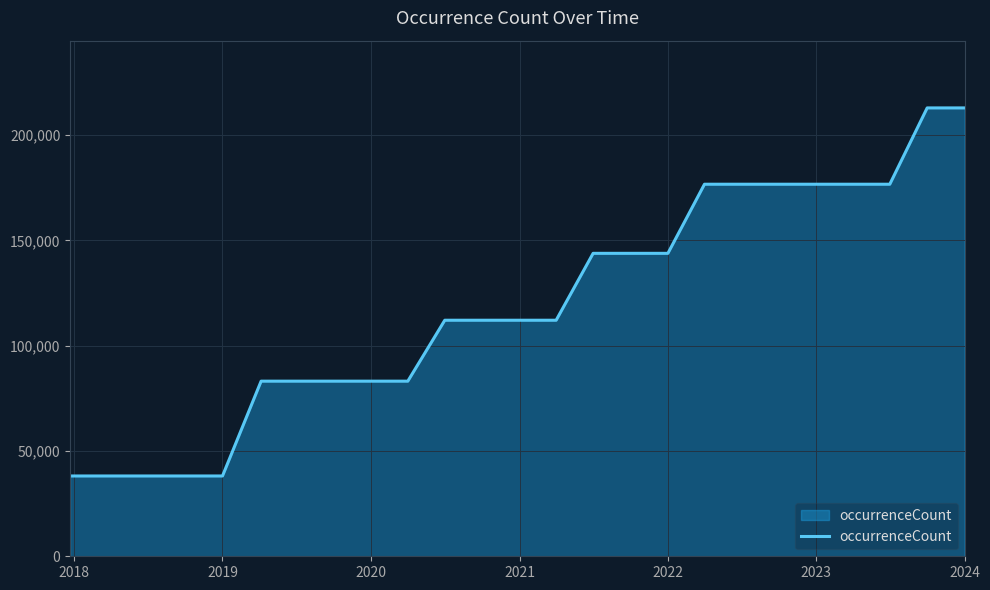

What is the difference between the maximum and minimum values?

174786